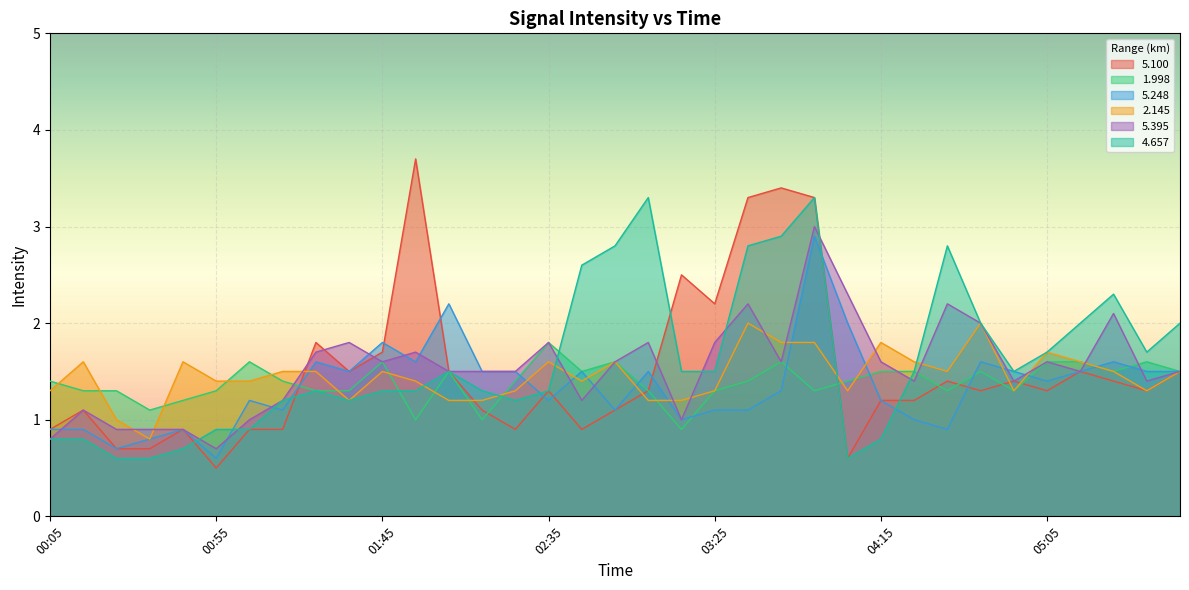

True or false: 5.100 has a value of 0.7 at 04:15.

False